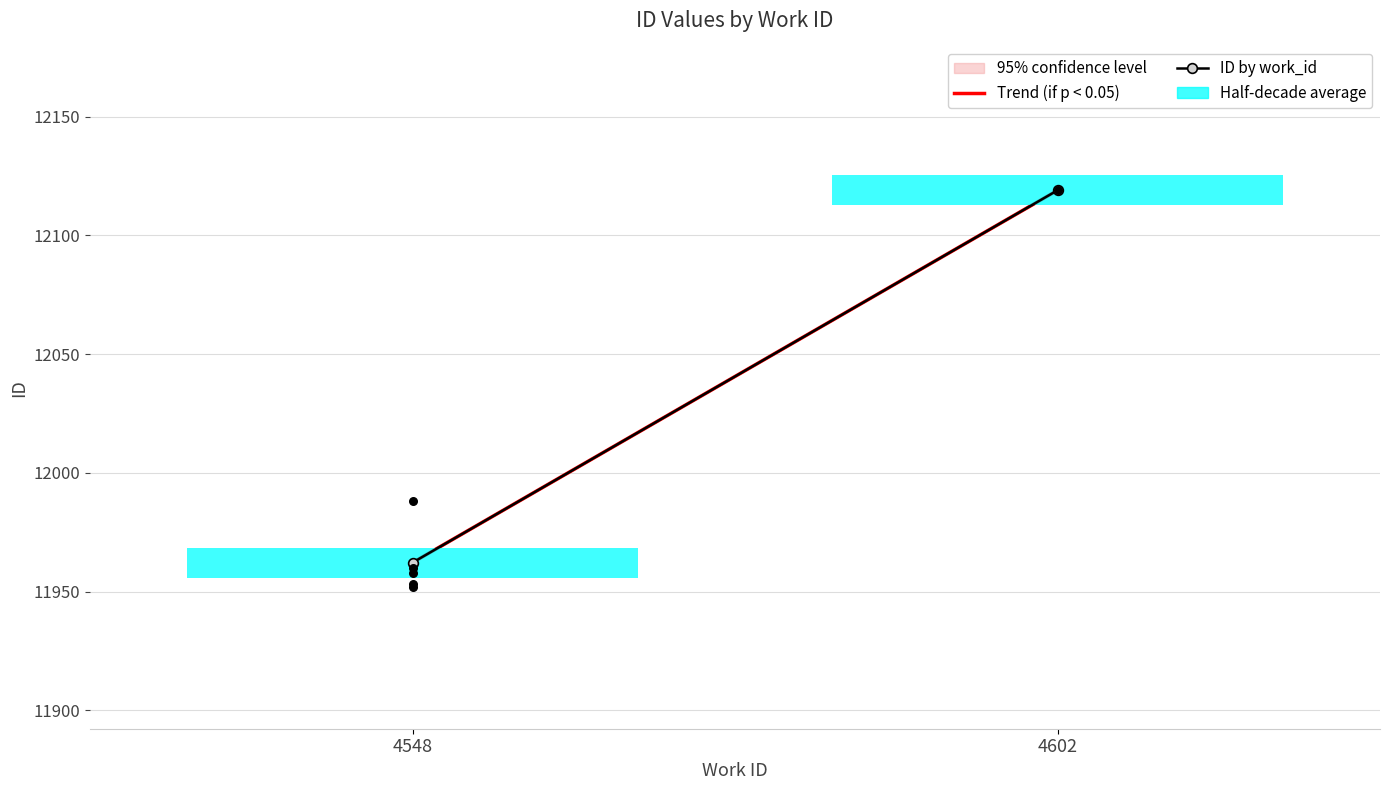

What Y value in the scatter plot is closest to 12035?

11988